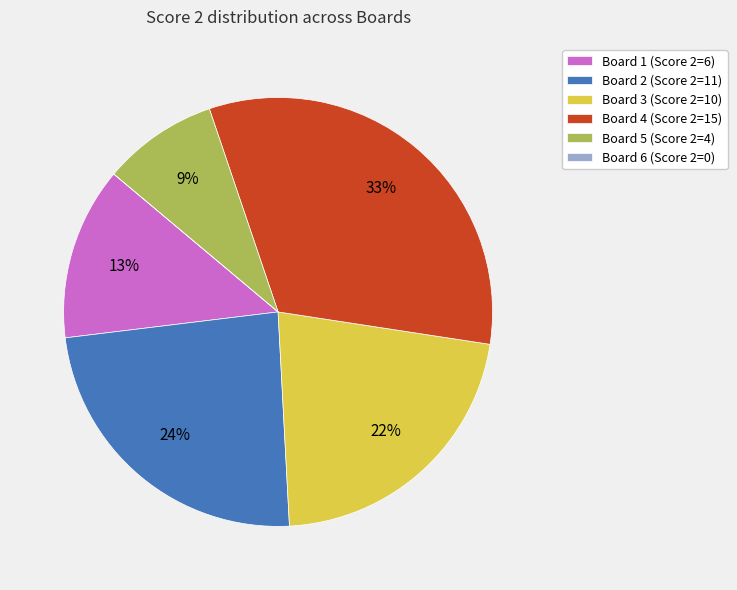

Do Board 3 and Board 1 together represent more than half of the pie?

No